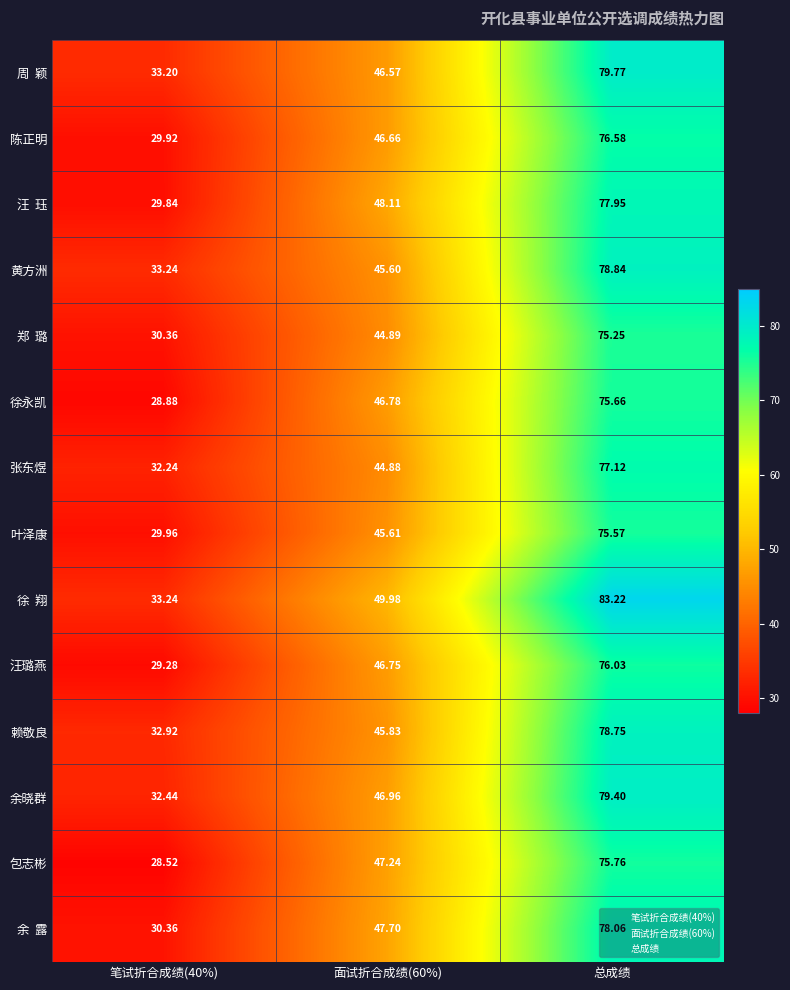

Between 笔试折合成绩(40%) and 面试折合成绩(60%), which series saw the biggest shift?

包志彬